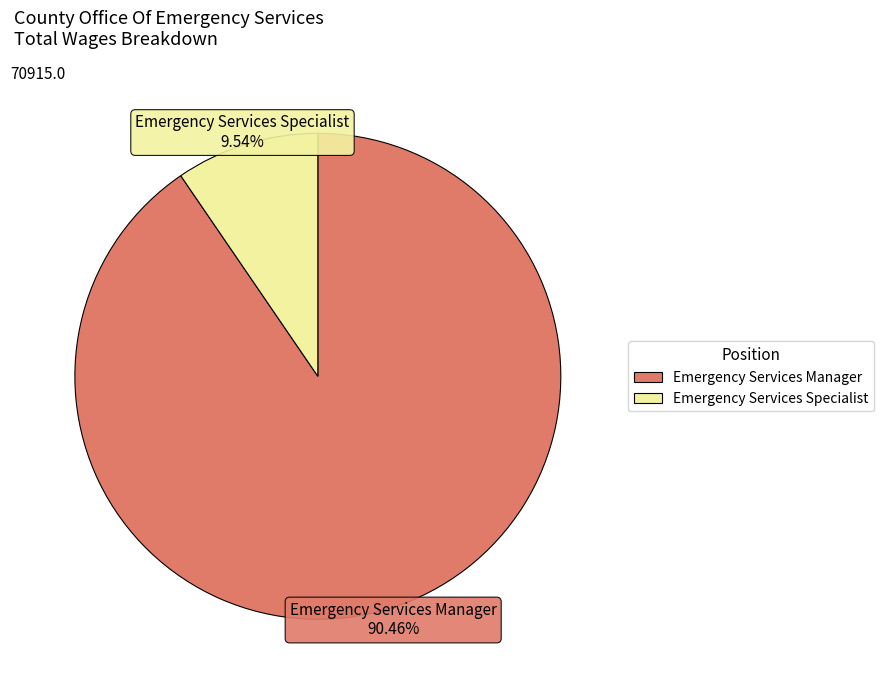

Which slice represents more than half of the pie?

Emergency Services Manager